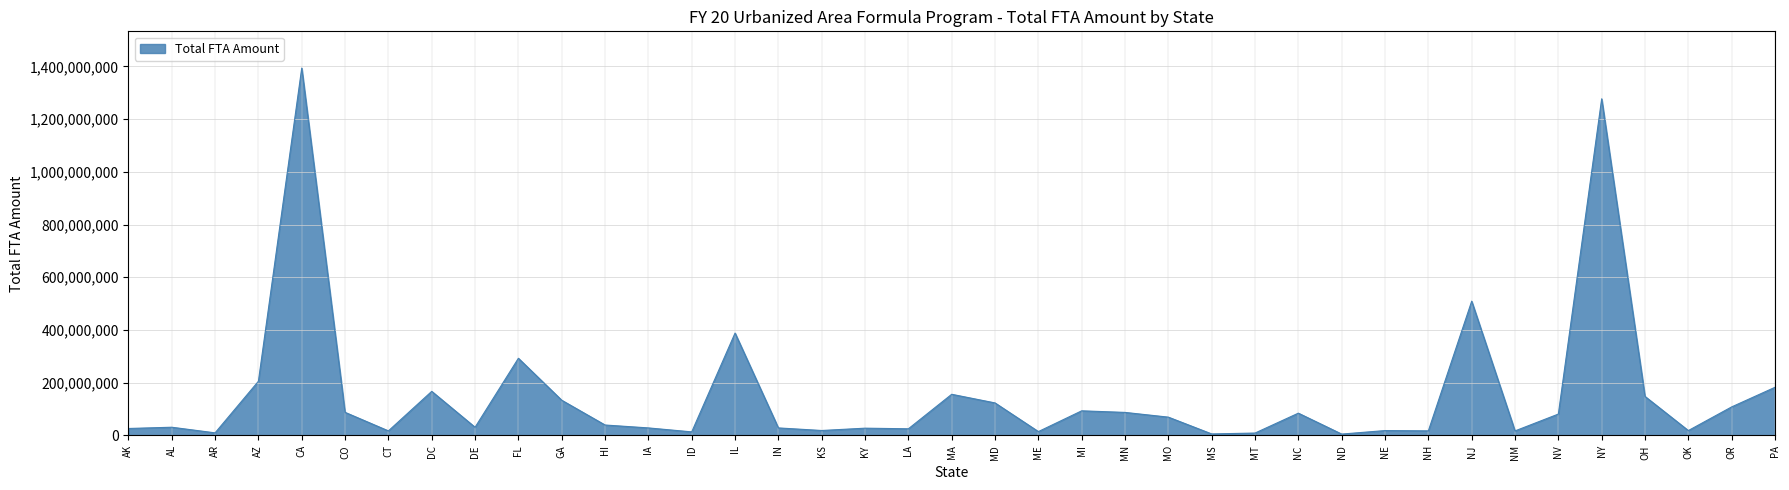

Is it true that the value at HI is 39684367?

True